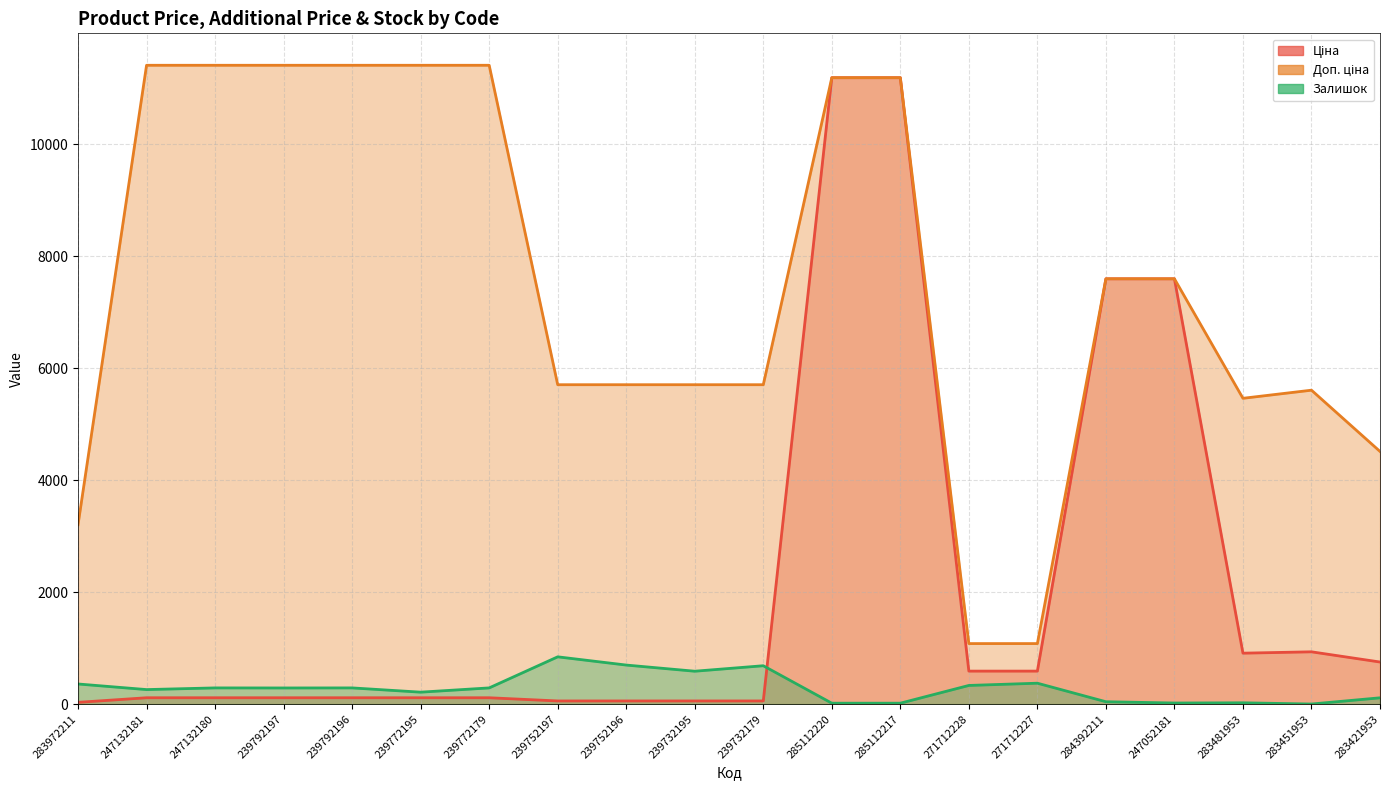

What is the highest value of the Ціна series?

11188.2